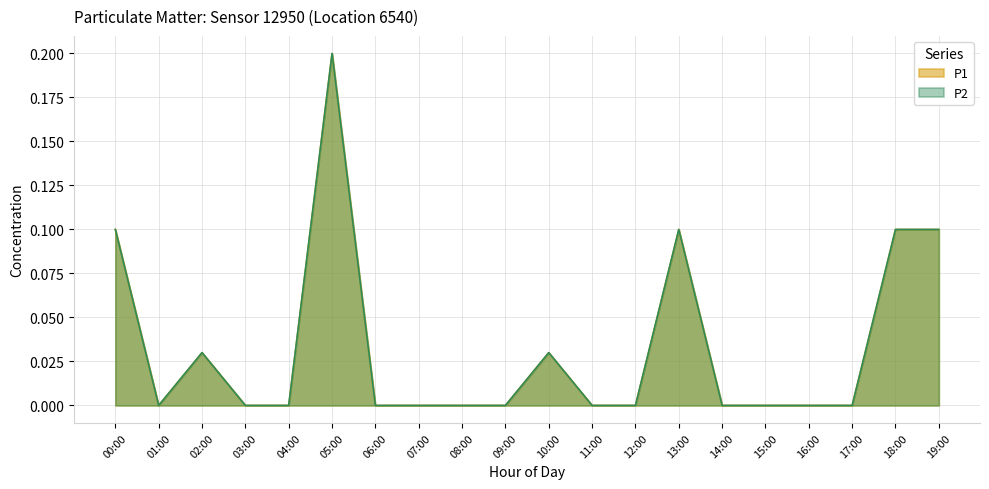

Reading right to left, list all the values displayed in this chart.

P1: 19:00=0.1	18:00=0.1	17:00=0.0	16:00=0.0	15:00=0.0	14:00=0.0	13:00=0.1	12:00=0.0	11:00=0.0	10:00=0.0	09:00=0.0	08:00=0.0	07:00=0.0	06:00=0.0	05:00=0.2	04:00=0.0	03:00=0.0	02:00=0.0	01:00=0.0	00:00=0.1
P2: 19:00=0.1	18:00=0.1	17:00=0.0	16:00=0.0	15:00=0.0	14:00=0.0	13:00=0.1	12:00=0.0	11:00=0.0	10:00=0.0	09:00=0.0	08:00=0.0	07:00=0.0	06:00=0.0	05:00=0.2	04:00=0.0	03:00=0.0	02:00=0.0	01:00=0.0	00:00=0.1